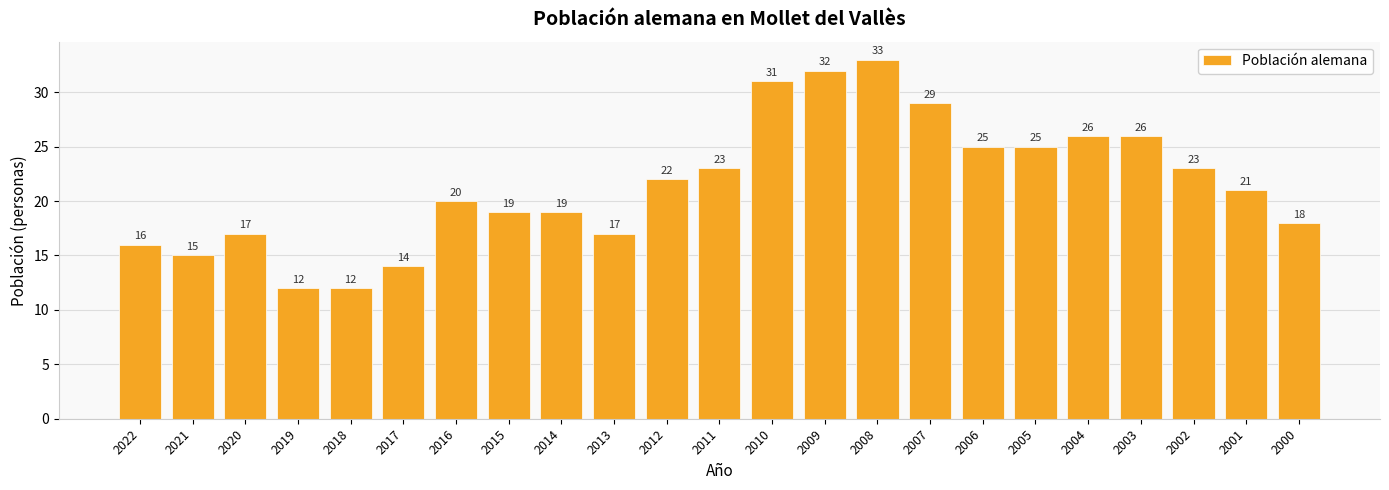

What is the change in value from 2009 to 2004?

-6